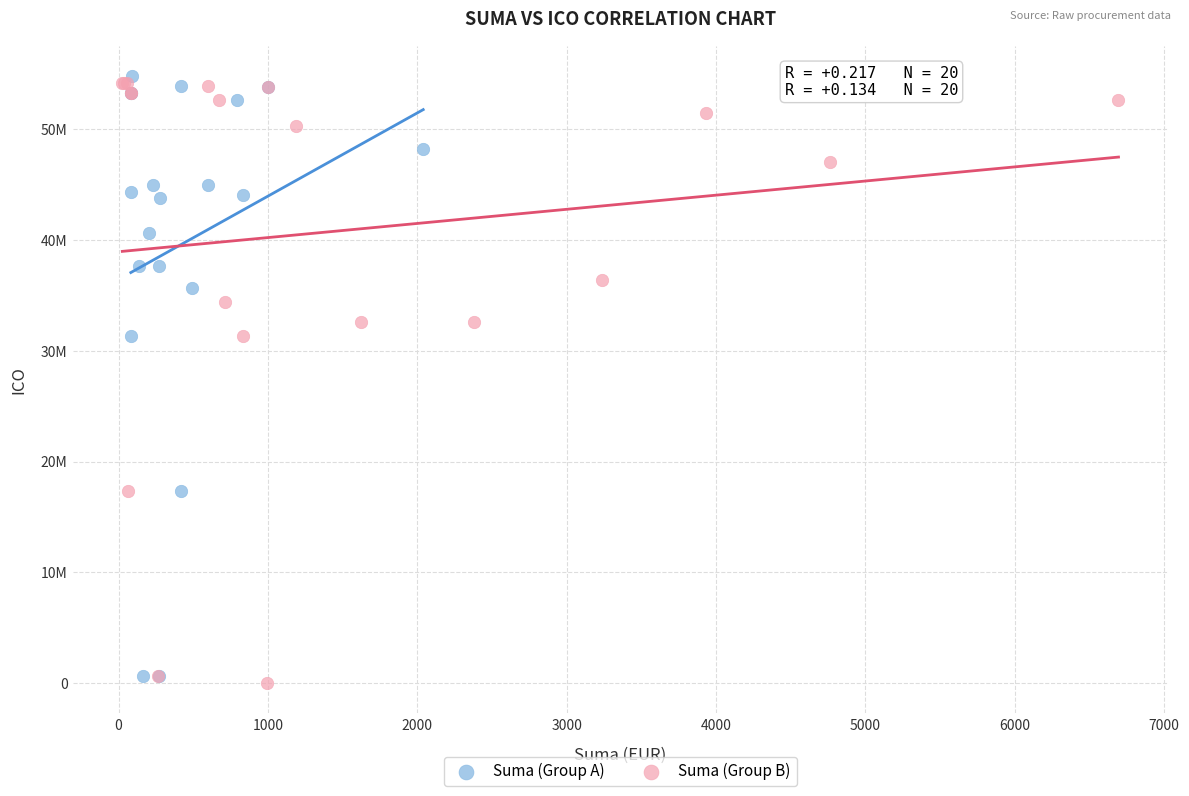

What are all the series names shown in the legend?

Suma (Group A), Suma (Group B)